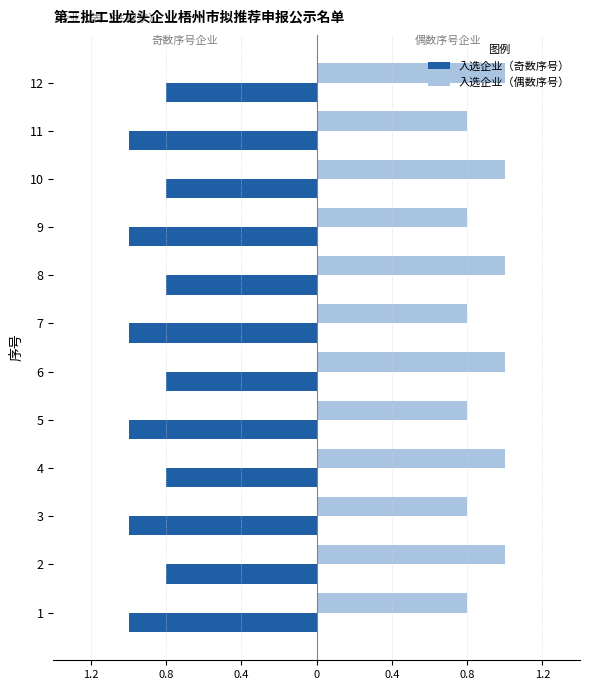

What is the value of the 入选企业（奇数序号） bar at the 11th from the left?

-1.0